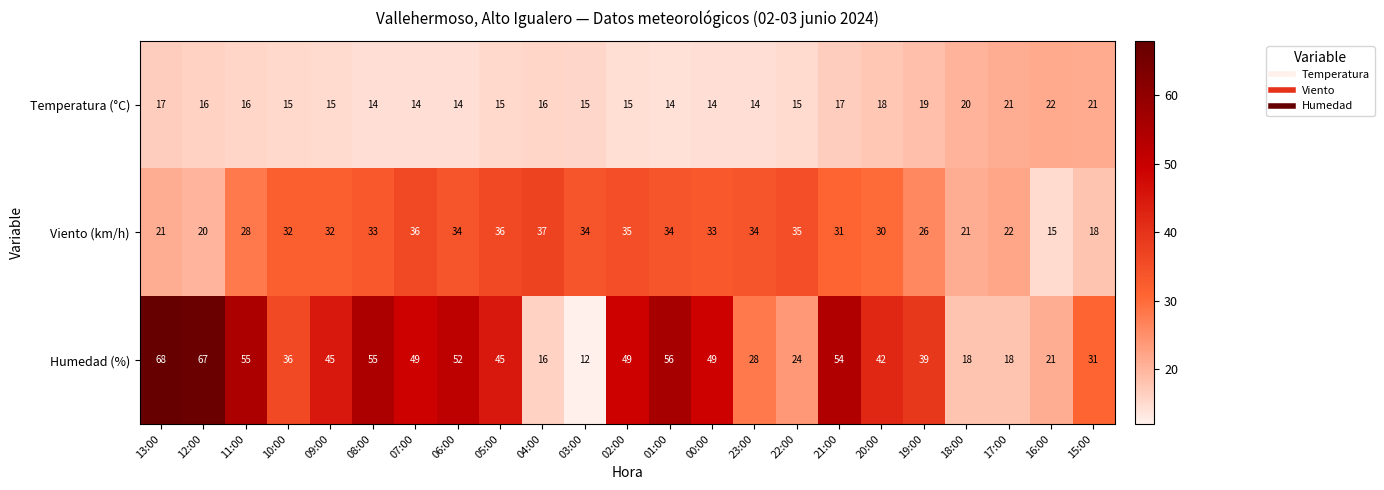

What is the minimum value for Temperatura (°C)?

14